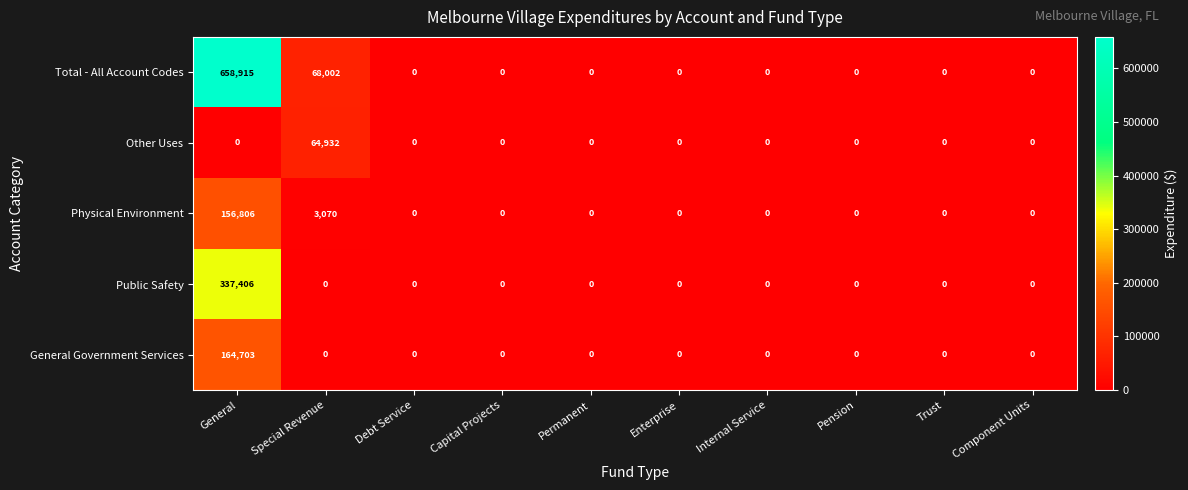

Which series has the largest total across all categories?

Total - All Account Codes